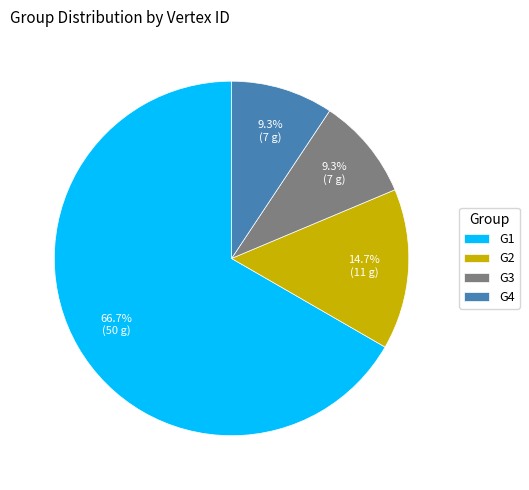

Between G1 and G2, which is larger?

G1